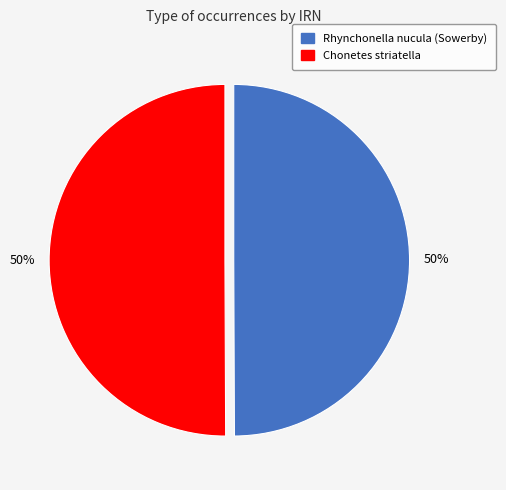

What is the ratio of the value at Chonetes striatella to the value at Rhynchonella nucula (Sowerby)?

1.0